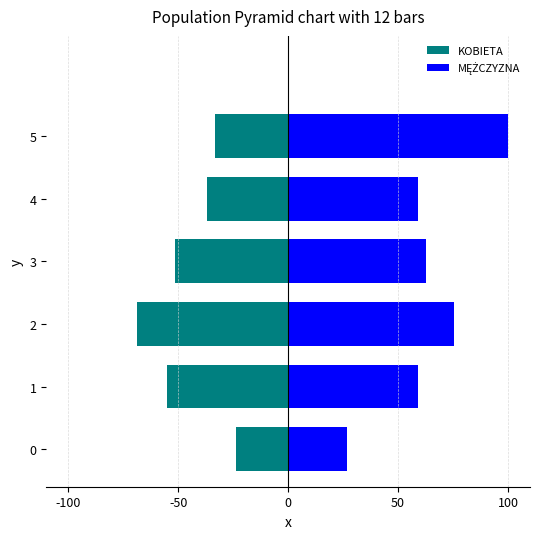

Are the bars horizontal?

Yes